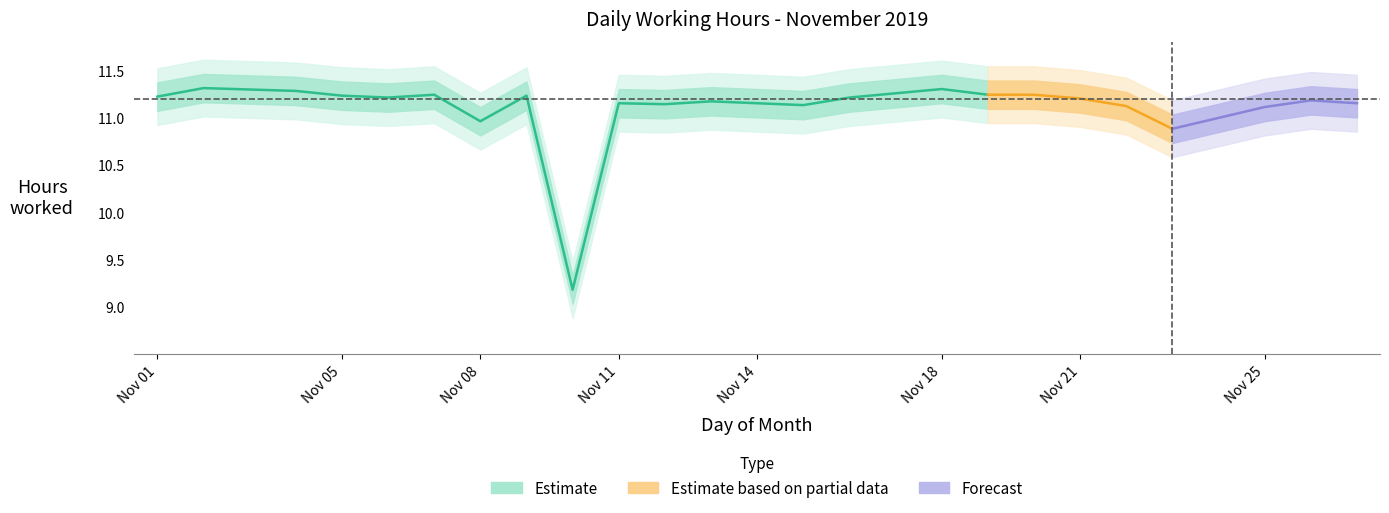

The chart shows a value of 11.2 at 26. True or false?

True